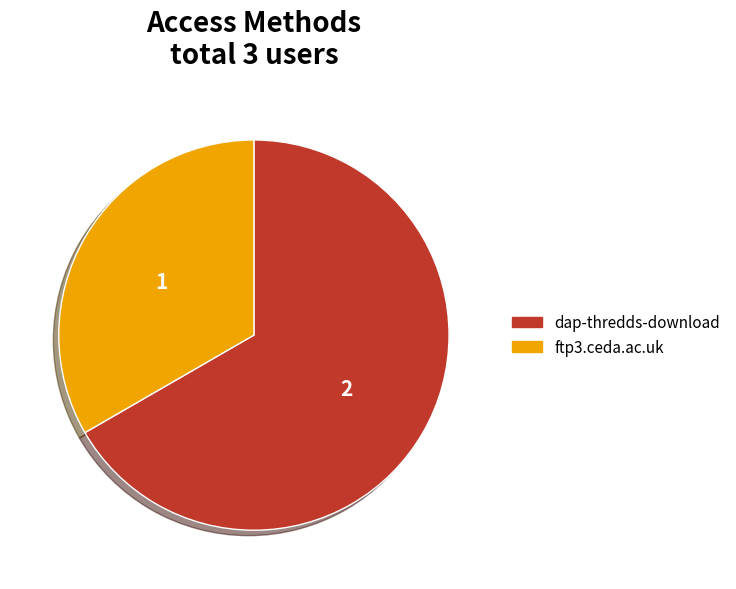

The dap-thredds-download slice represents 81% of the pie. True or false?

False